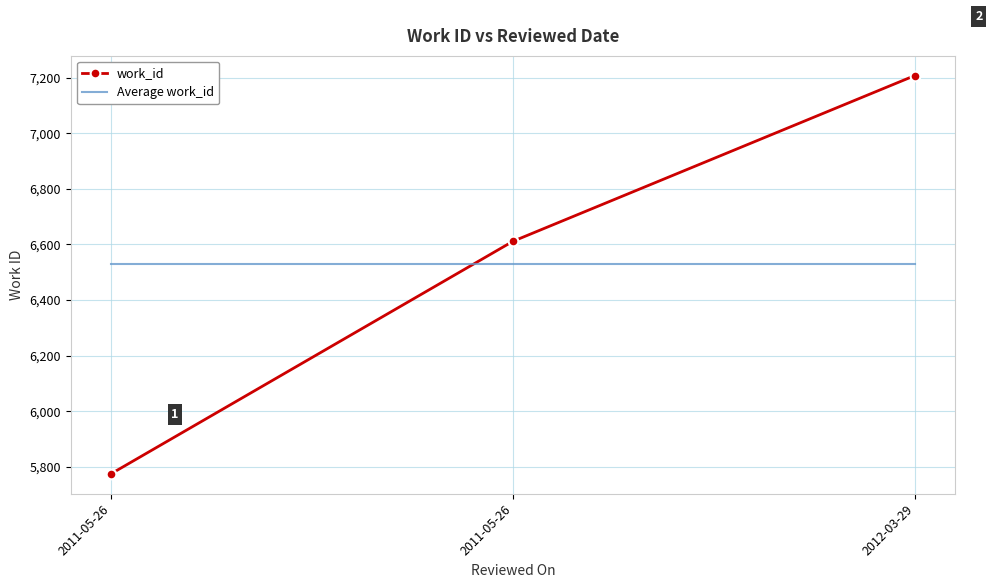

At 2011-05-26, list the series in order from largest to smallest.

Average work_id, work_id